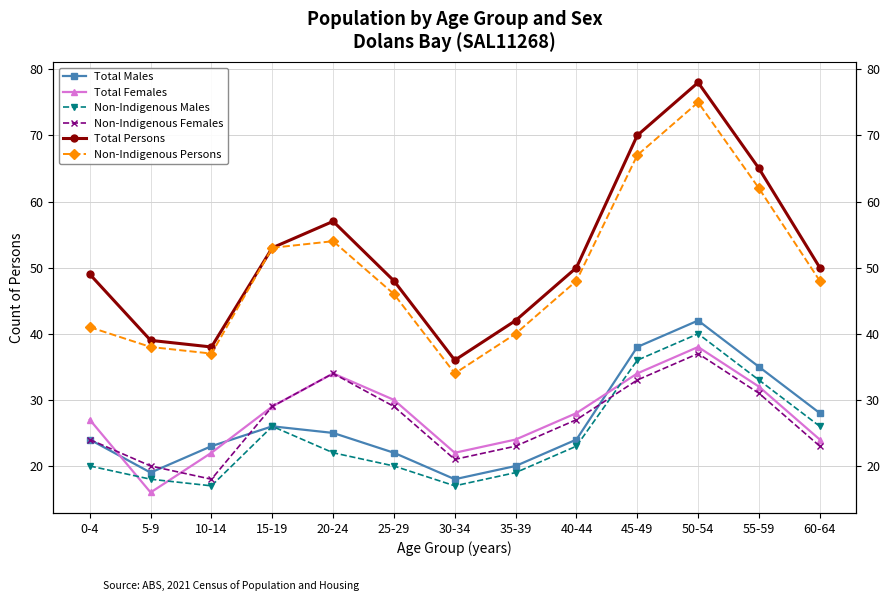

Does the chart have visible grid lines?

Yes